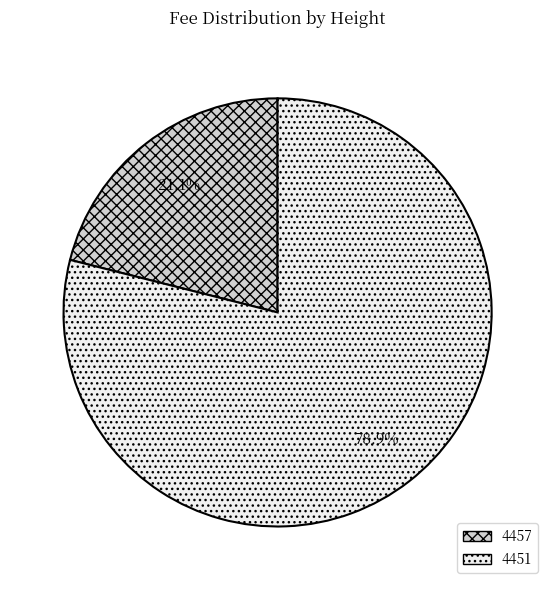

Count the number of slices in the pie.

2